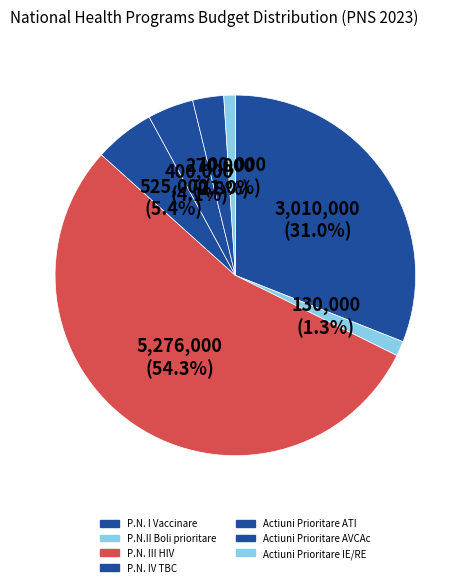

Count the number of slices in the pie.

7